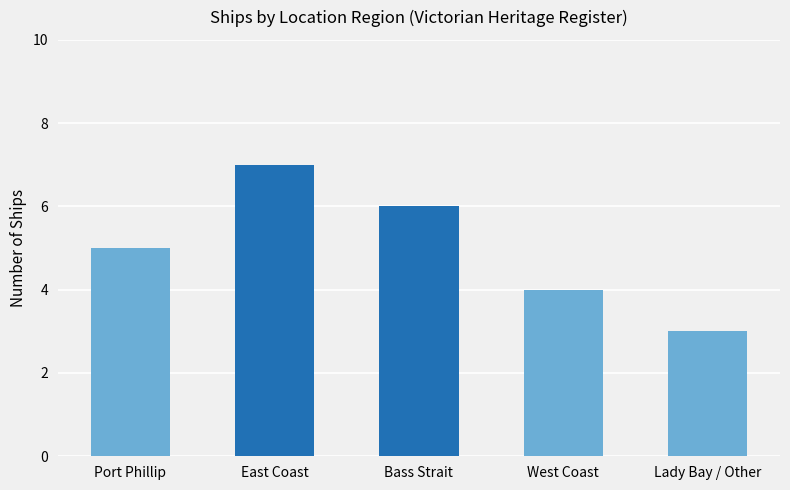

Approximately how many times larger is the value at Bass Strait compared to Port Phillip?

1.2